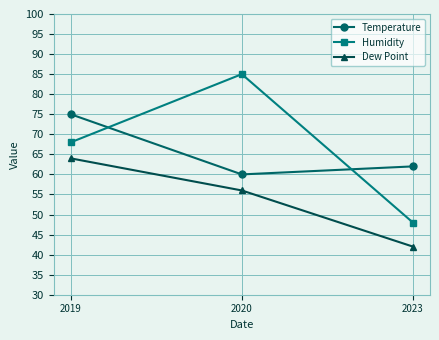

Which series has the largest total across all categories?

Humidity